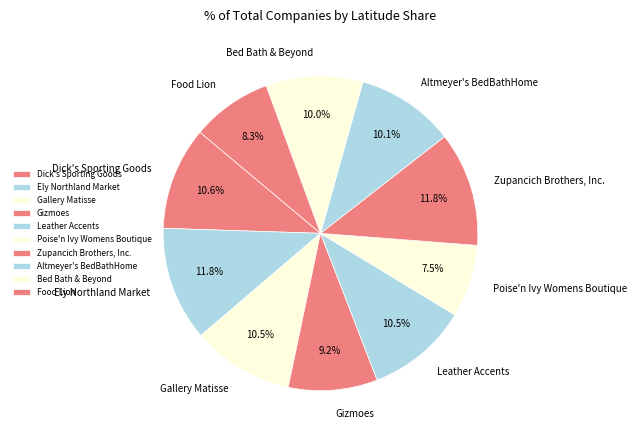

Count the number of slices in the pie.

10